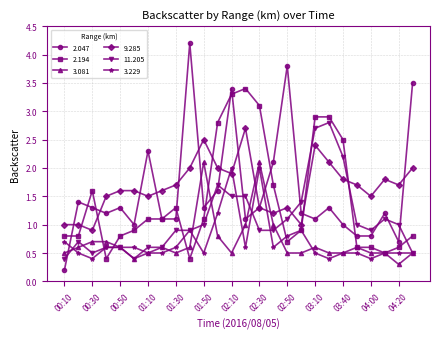

What is the average value of the 11.205 series?

1.1